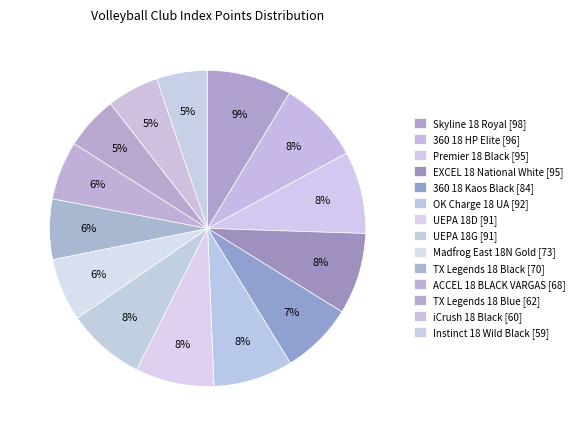

How many segments does this pie chart have?

14